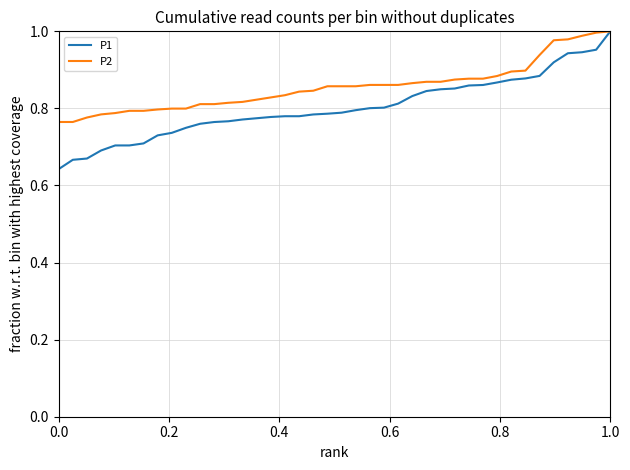

Which series has the largest total across all categories?

P2